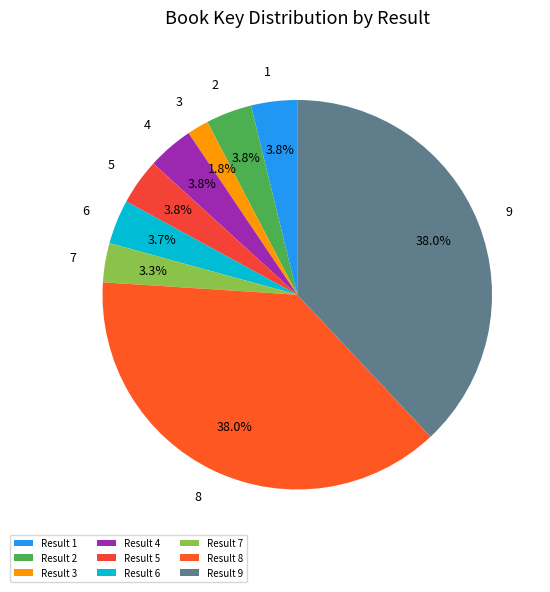

Does 7 represent more than half of the total?

No